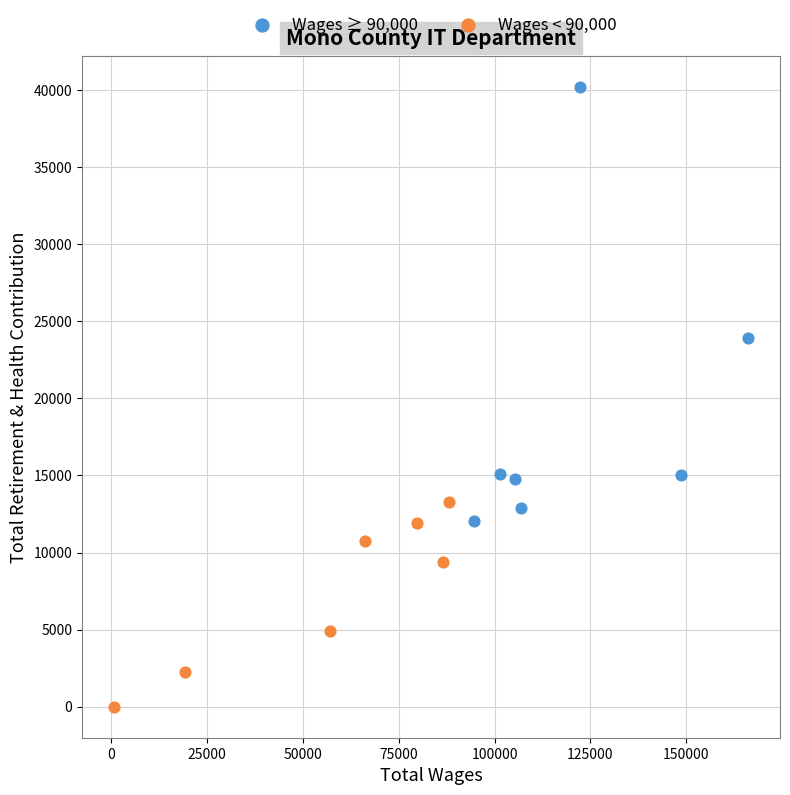

Which series contains the lowest Y value?

Wages < 90,000